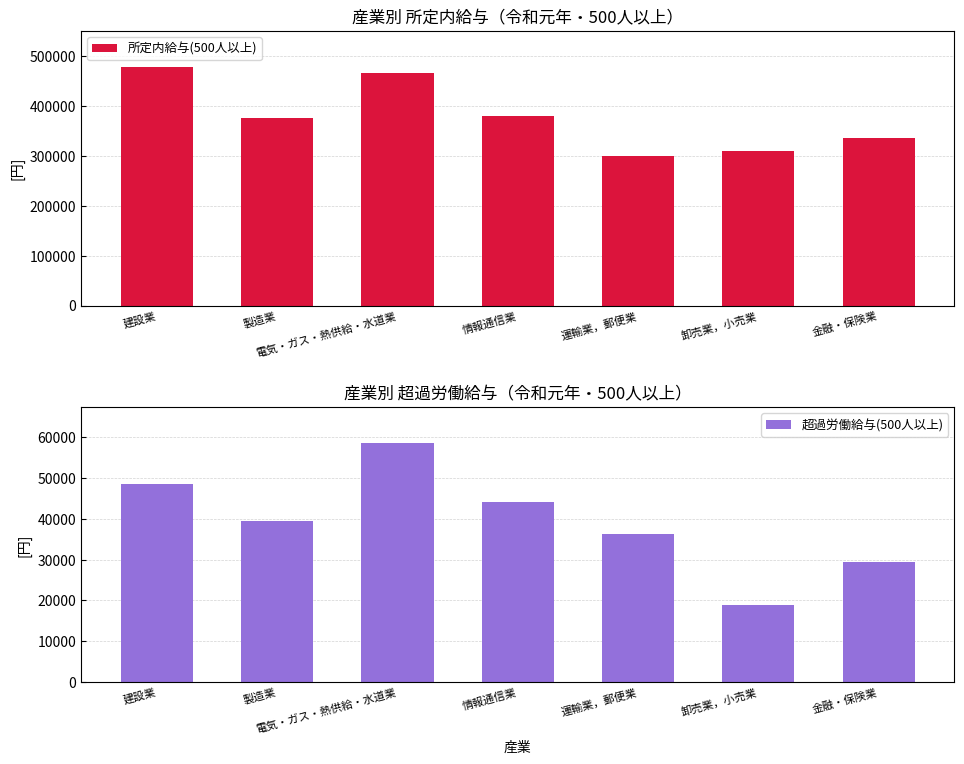

What is the average value of the 所定内給与(500人以上) series?

378482